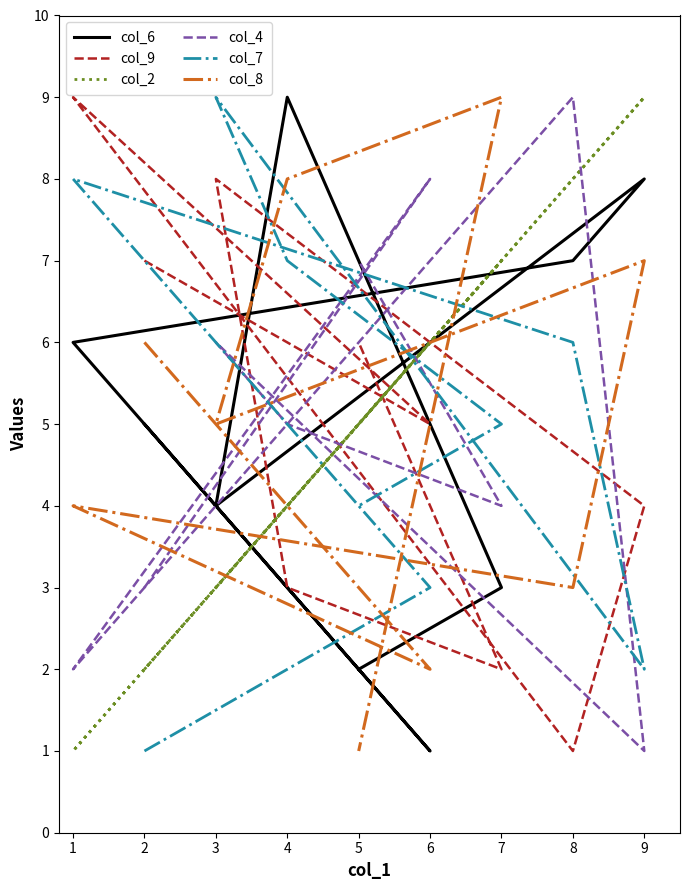

How many data points in col_4 are above 5?

4